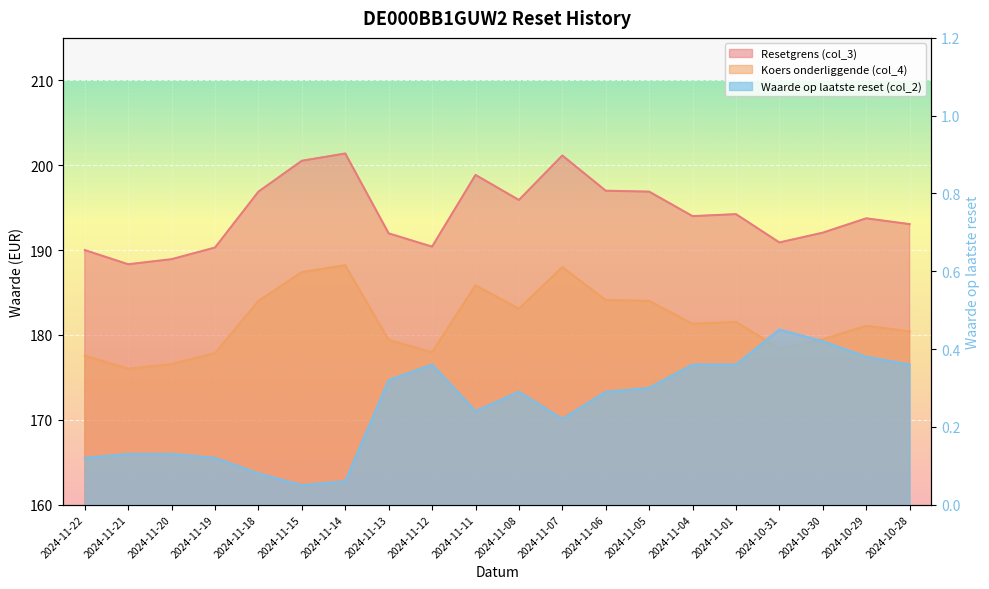

Rank the series at 2024-11-20 from highest to lowest value.

Resetgrens (col_3), Koers onderliggende (col_4), Waarde op laatste reset (col_2)